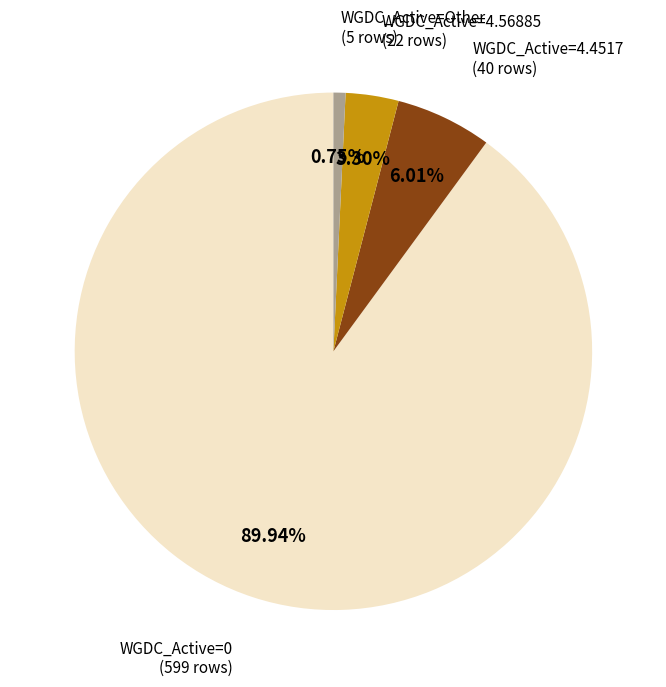

What is the majority slice?

WGDC_Active=0